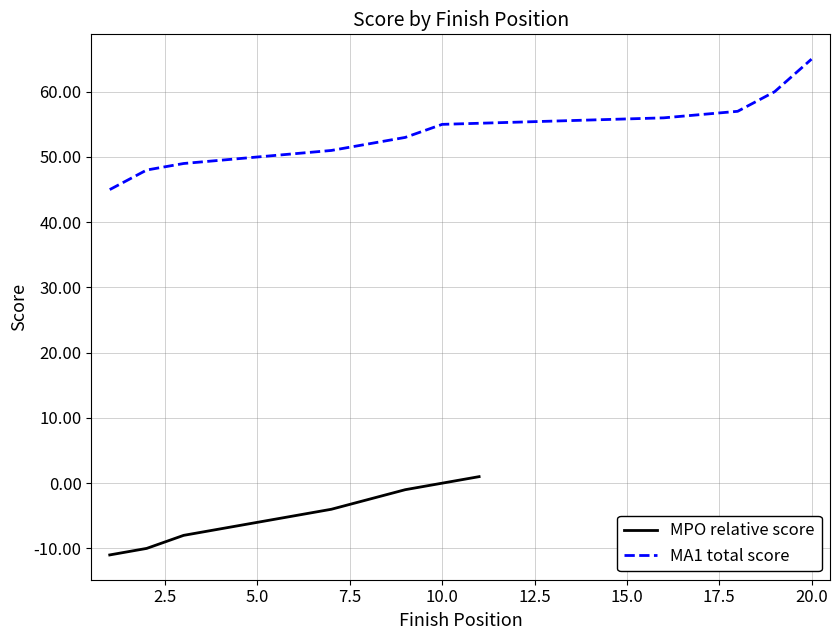

The value of event_total_score at 7 is 29. True or false?

False